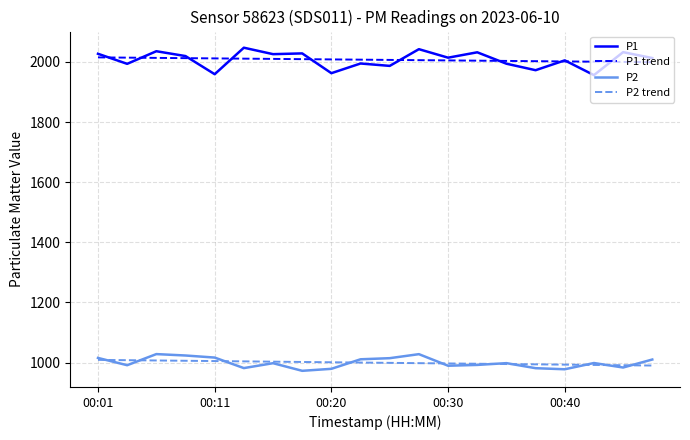

Which series has the largest range (max minus min)?

P1